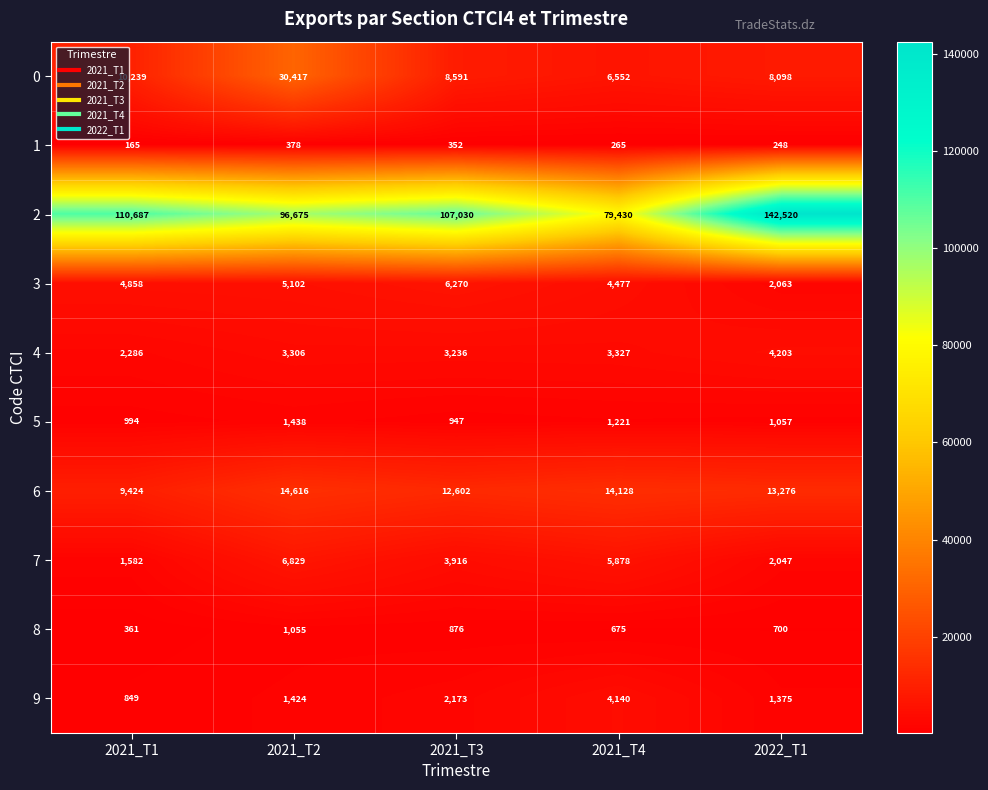

The 6 series shows 20247 at 2021_T4. True or false?

False